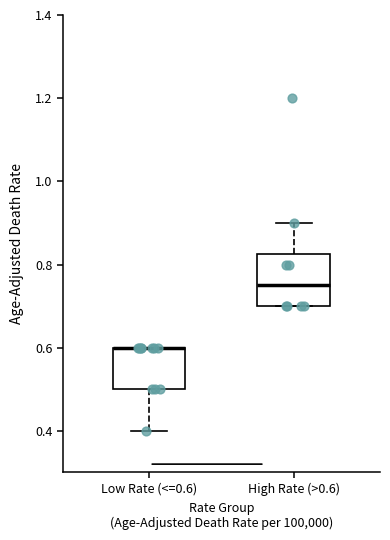

Reading left to right, read every box against the y-axis: the position of its median line, the range the box covers, and the ends of its whiskers. The values are not printed on the chart, so give them approximately, as read against the axis.

Low Rate (<=0.6): median 0.60 (drawn on the box's upper edge), box 0.50 to 0.60, whiskers 0.40 to 0.60
High Rate (>0.6): median 0.76, box 0.70 to 0.82, whiskers 0.70 to 0.90